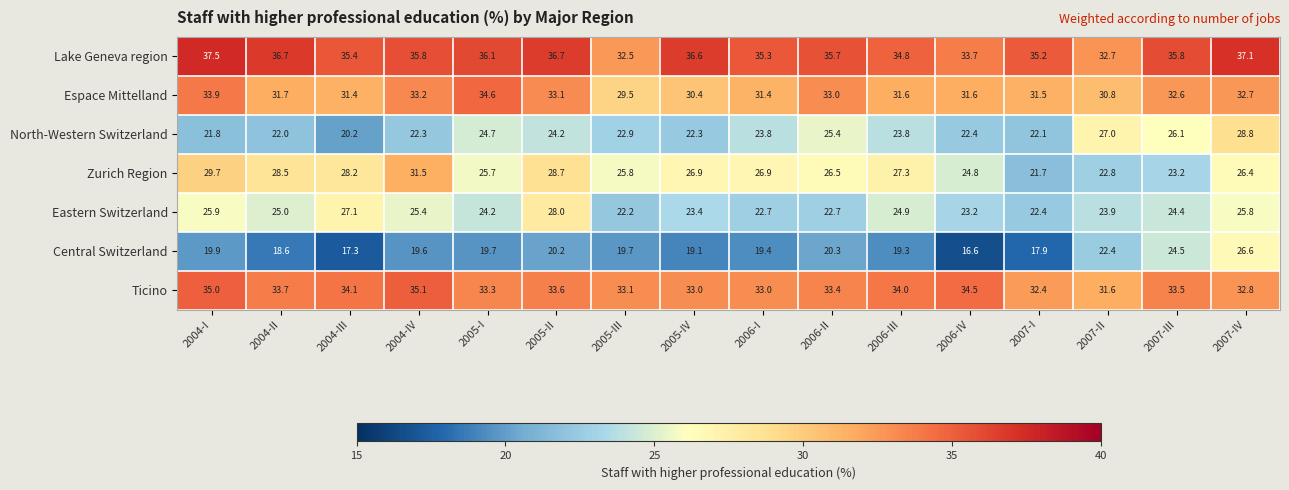

How many data points in Zurich Region are above 26?

10